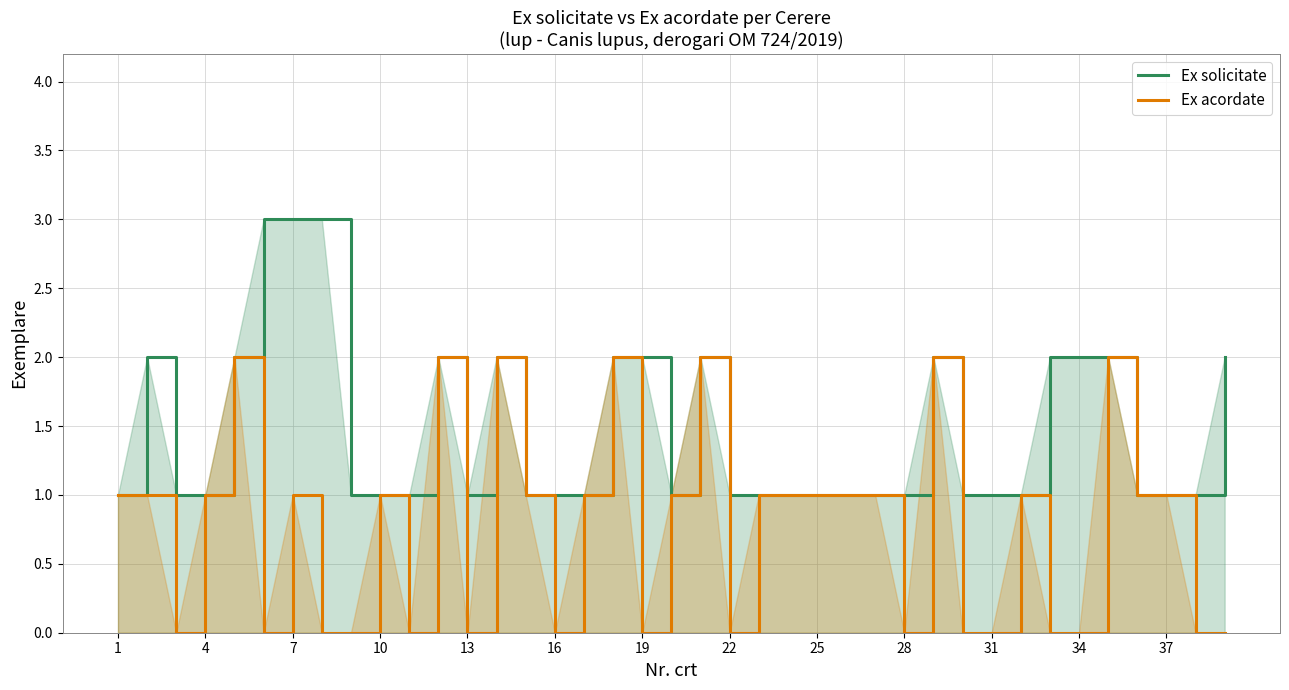

The value of Ex solicitate at 16 is 1. True or false?

True